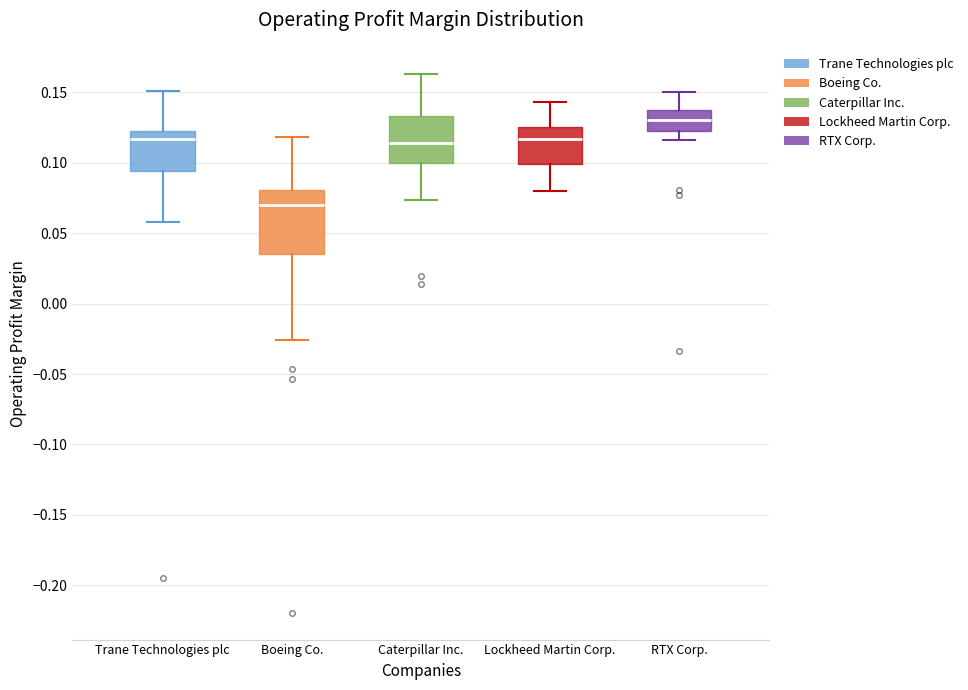

Where does the median line of the box for RTX Corp. sit on the y-axis? The values are not printed on the chart, so give them approximately, as read against the axis.

0.130